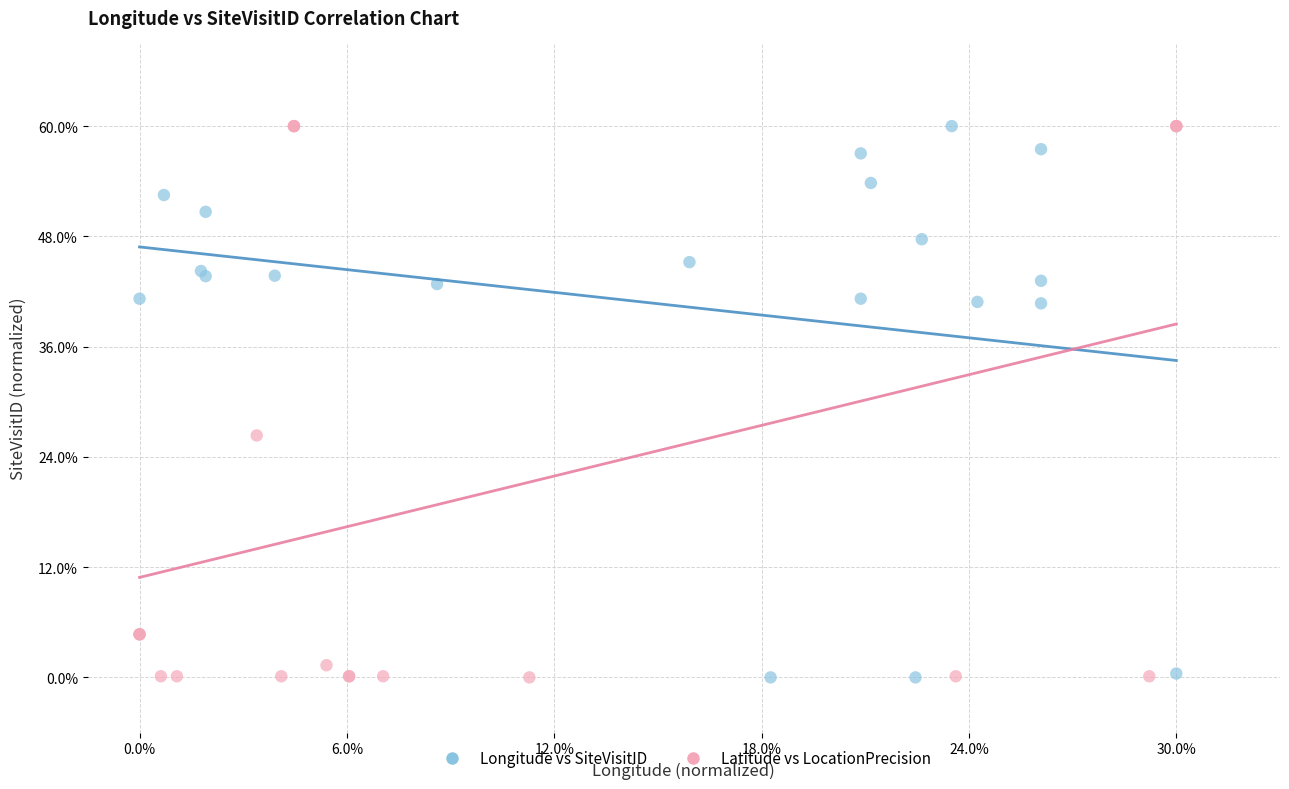

What are all the series names shown in the legend?

Longitude vs SiteVisitID, Latitude vs LocationPrecision